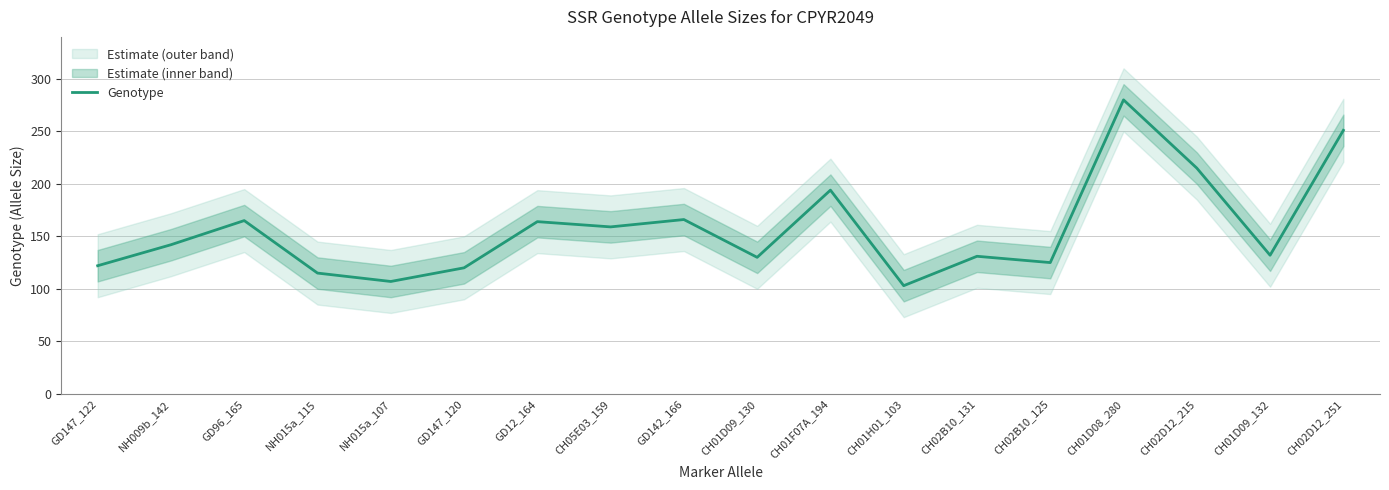

What is the change in value from GD147_120 to CH02D12_215?

+95